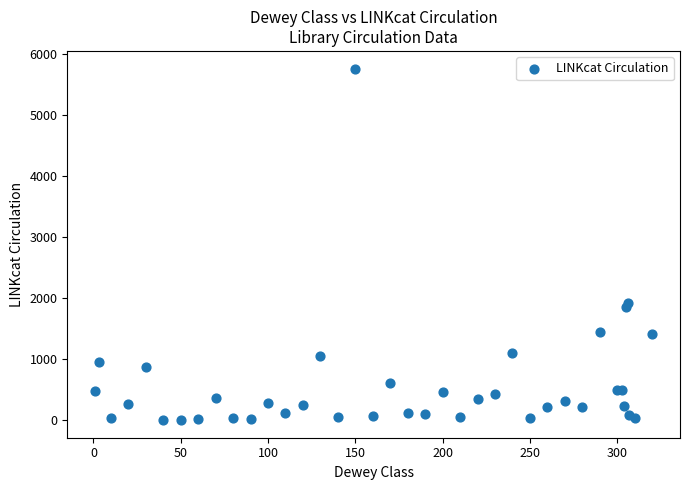

What Y value in the scatter plot is closest to 2880?

1926